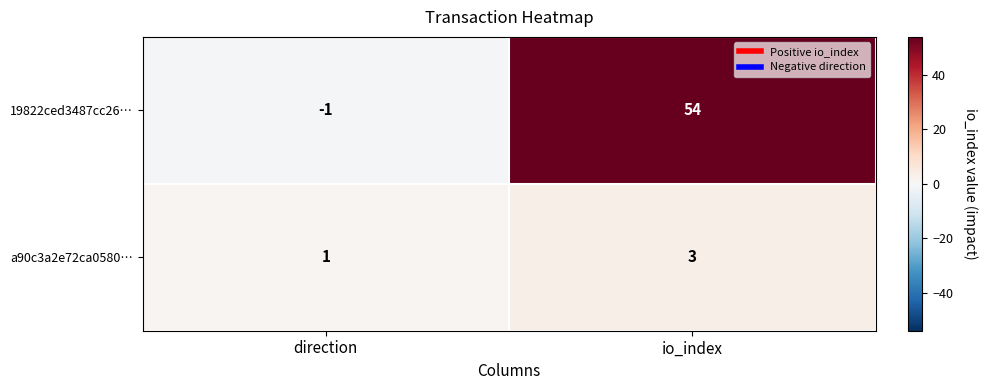

At which label is 19822ced3487cc26… closest to 26?

direction